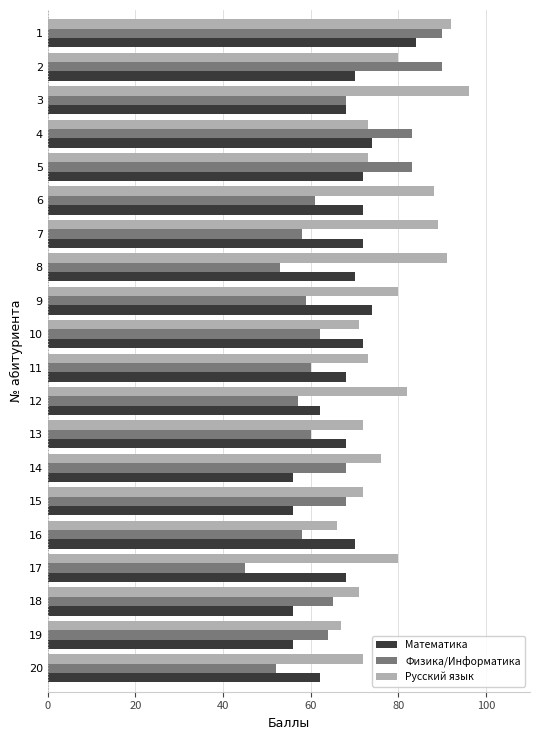

What is the difference between the second highest and minimum values in the Русский язык series?

26